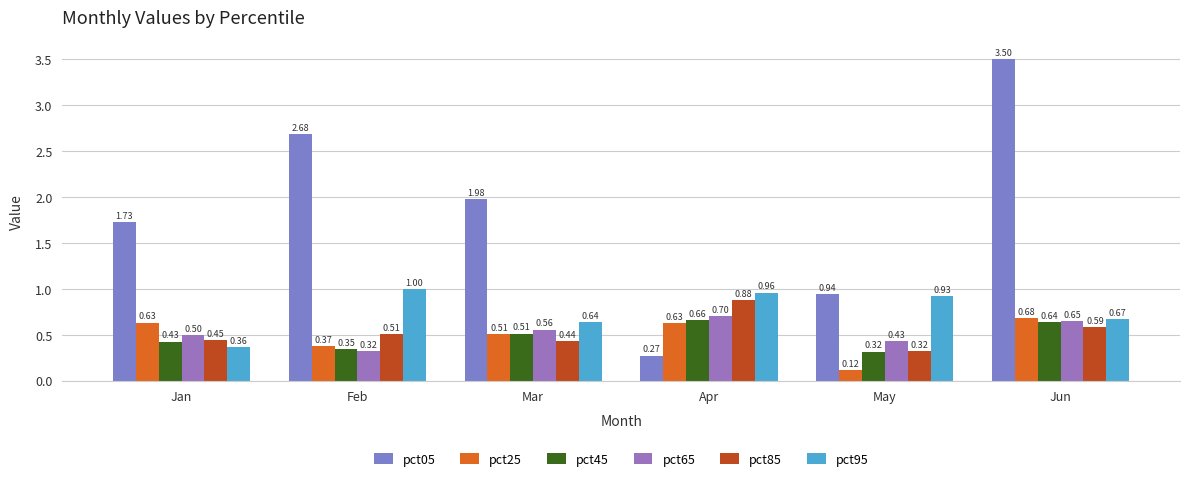

Rank the series by their maximum value, from highest to lowest.

pct05, pct95, pct85, pct65, pct25, pct45